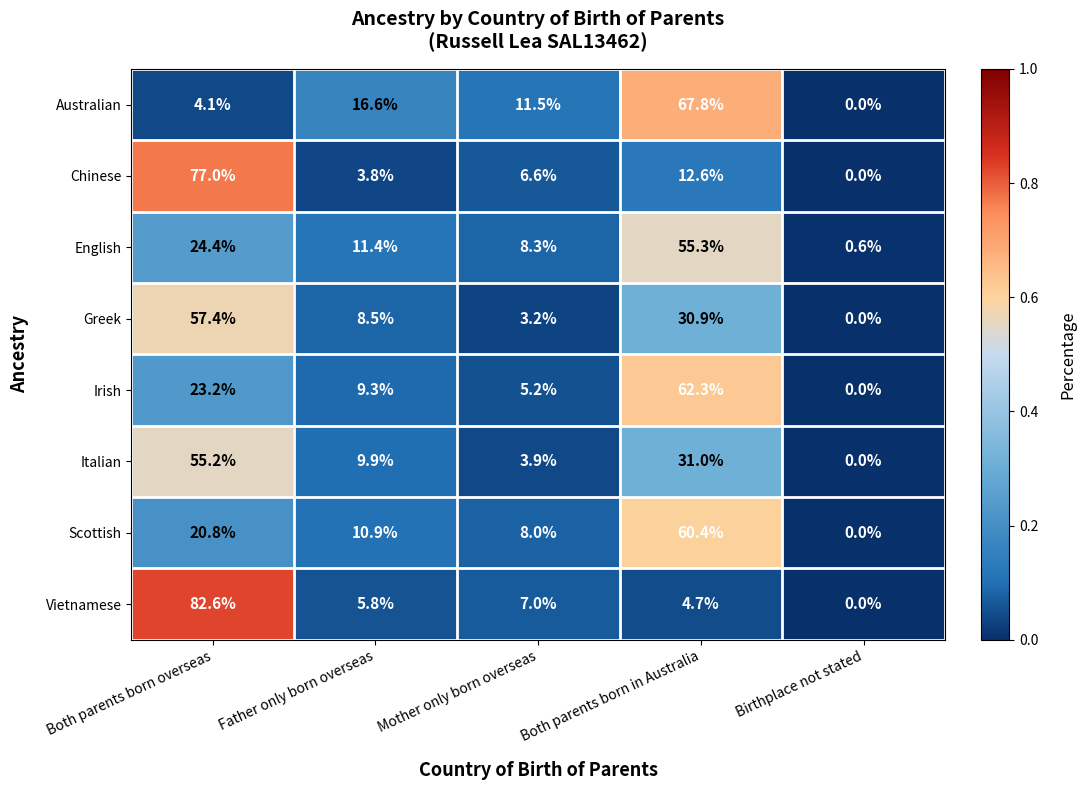

True or false: English has a value of 55.3 at Both parents born in Australia.

True